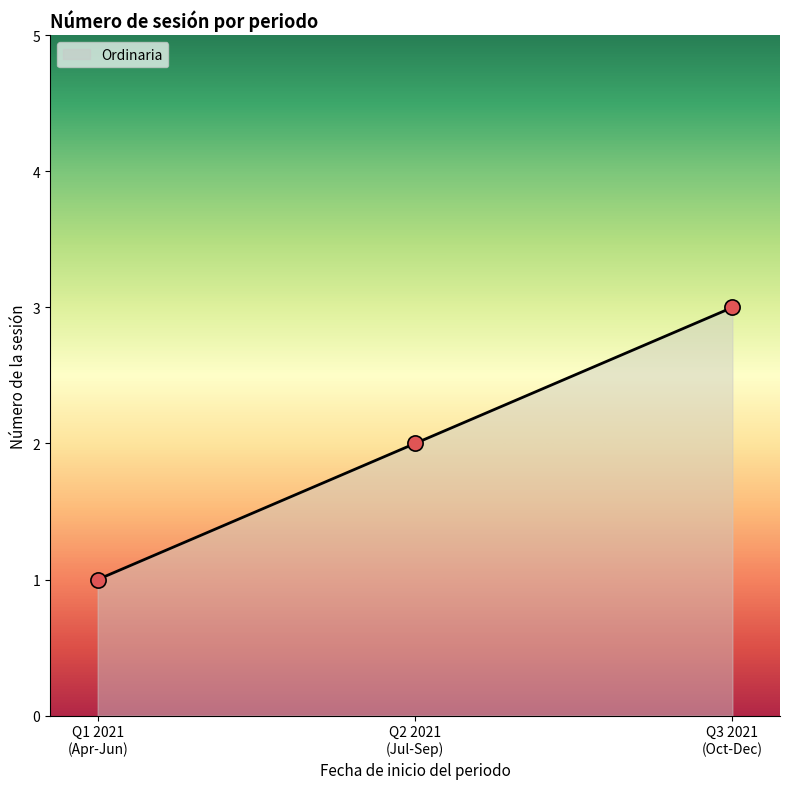

What is the change in value from 2021-07-01 to 2021-10-01?

+1